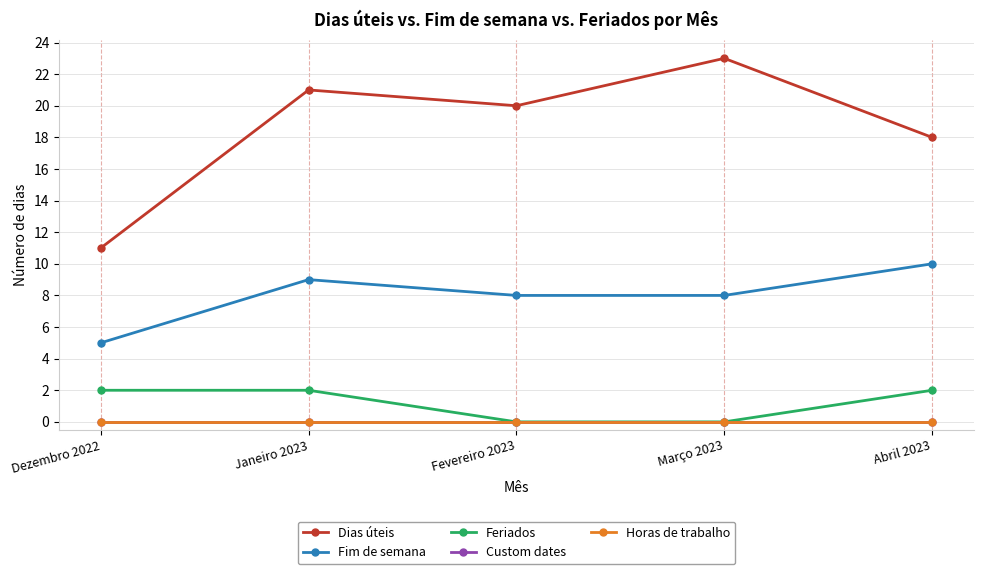

Which label corresponds to the largest value in the chart?

Março 2023